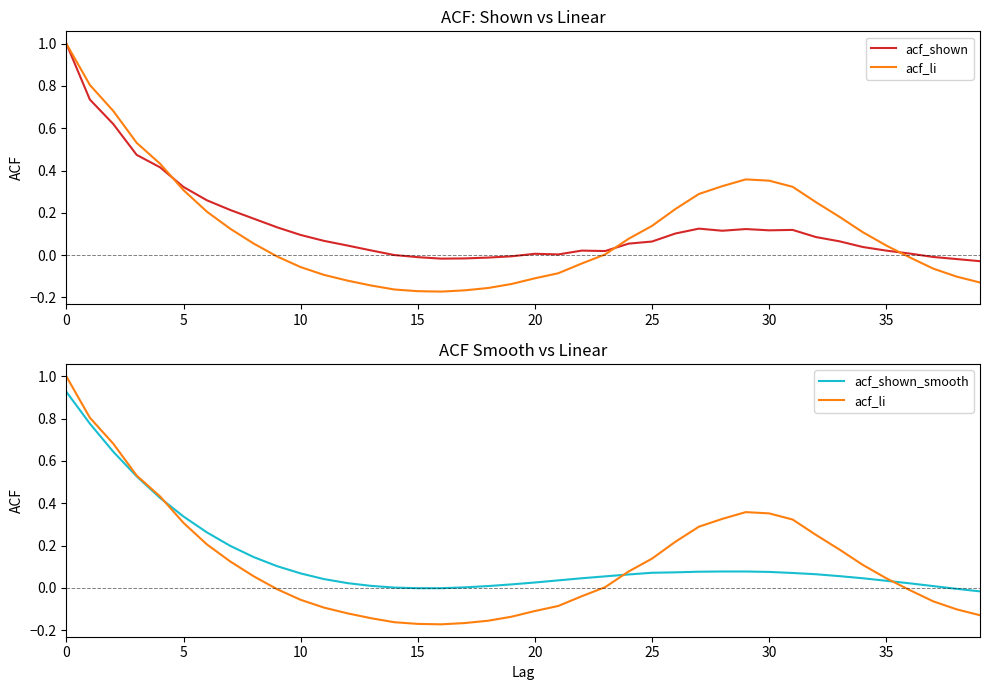

What is the label of the 1st point from the right?

39